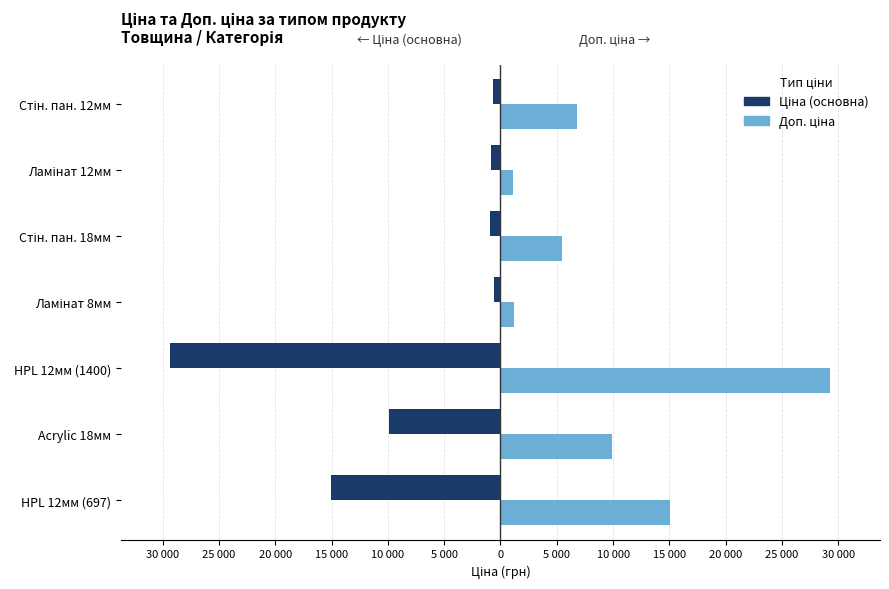

What position from the left is Ламінат 8мм?

4